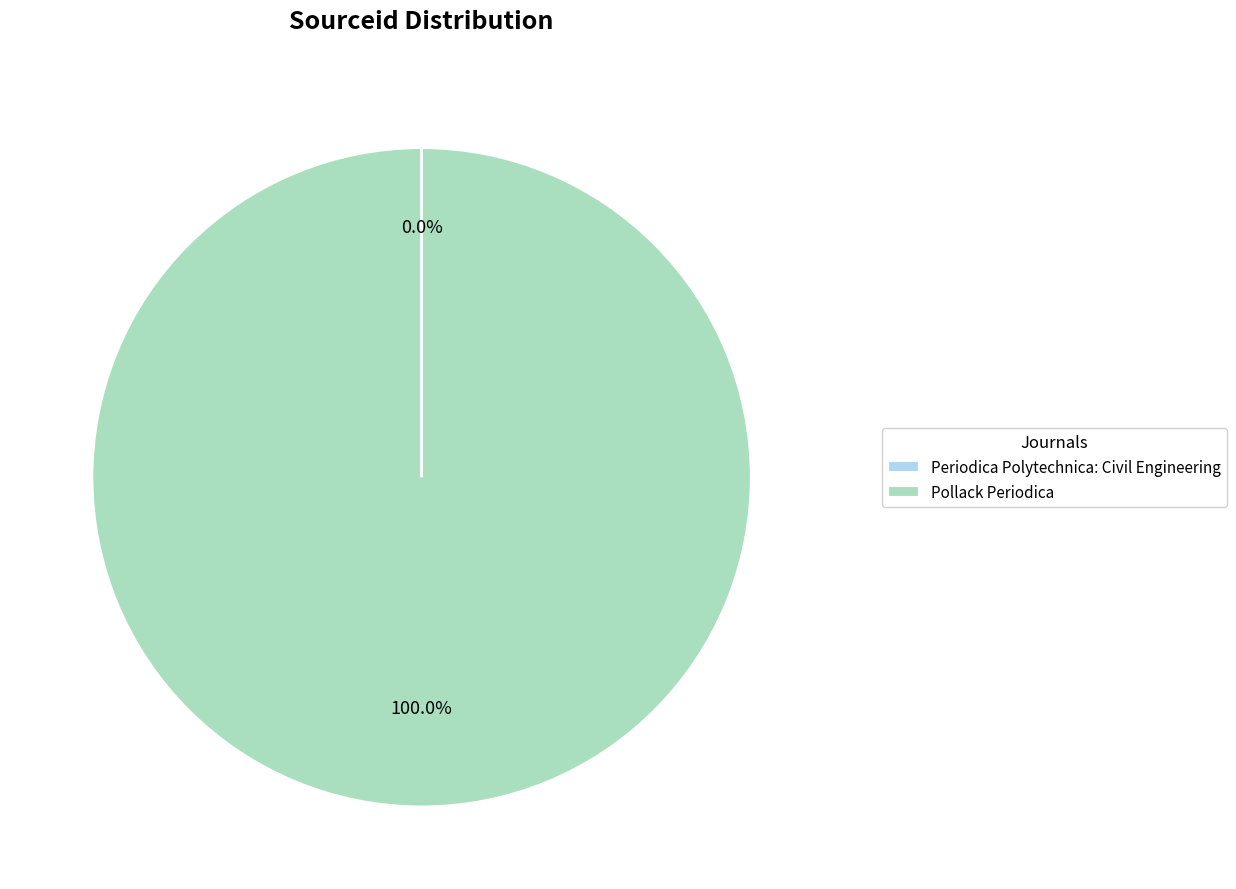

Which slice is the largest?

Pollack Periodica